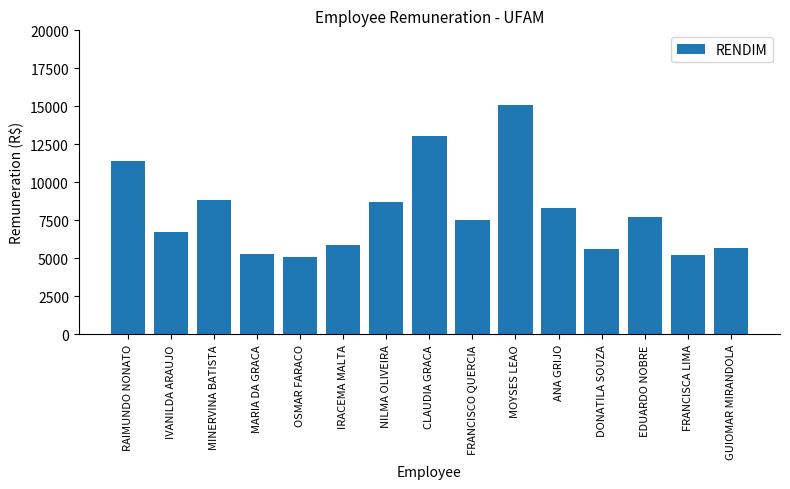

The value at RAIMUNDO NONATO is 18664.4. True or false?

False